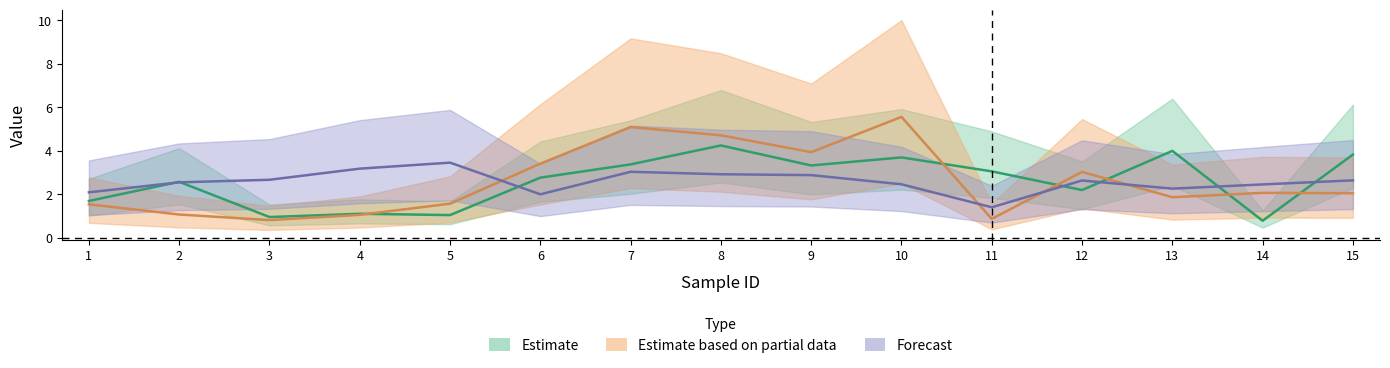

What is the value of the dimChngWid point at the 7th from the left?

5.1